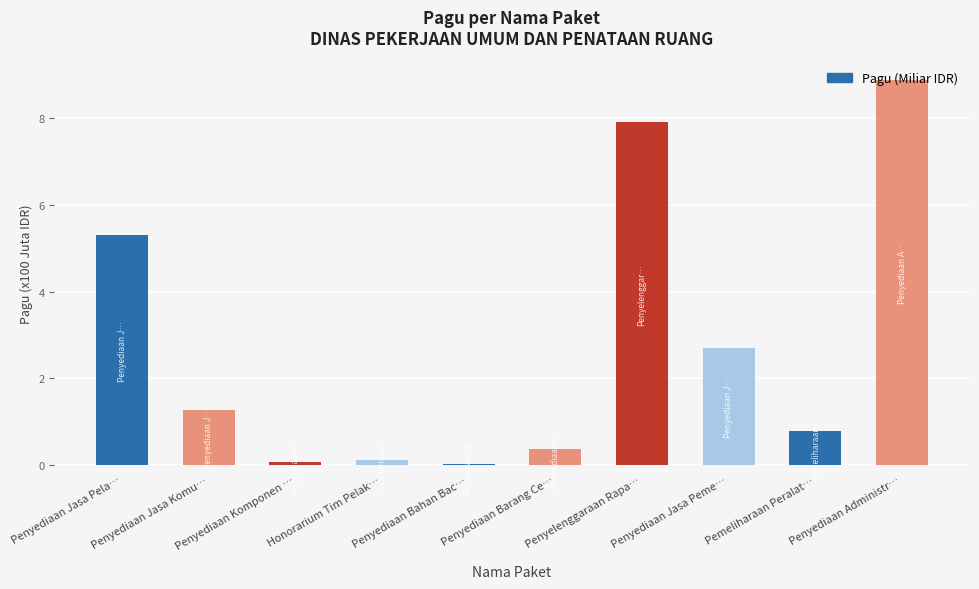

What is the label of the 9th bar from the left?

Pemeliharaan Peralat…